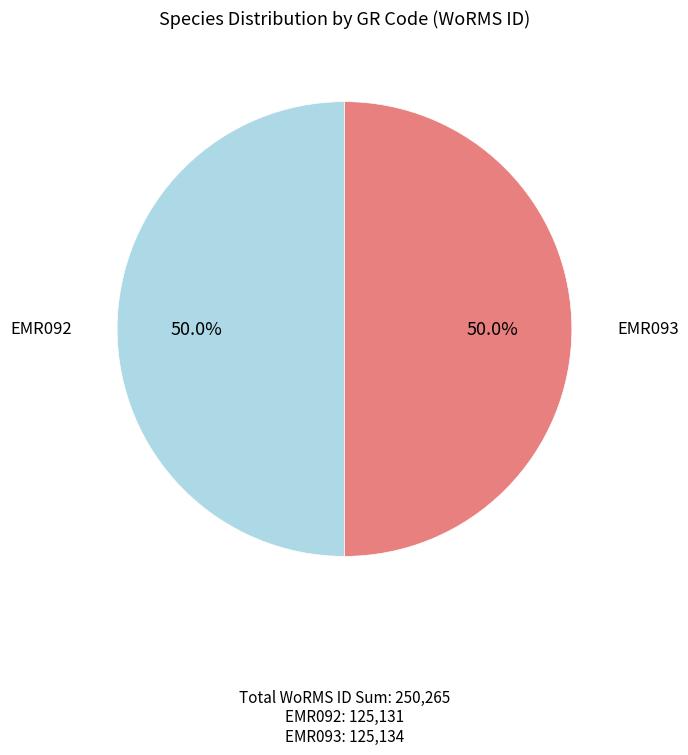

To the nearest percent, what is the average slice percentage?

50%